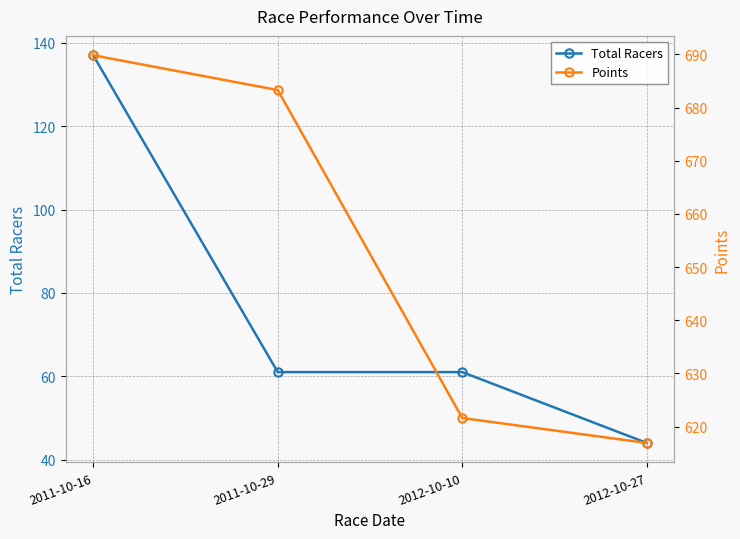

What is the sum of the Total Racers values at 2012-10-27 and 2012-10-10?

105